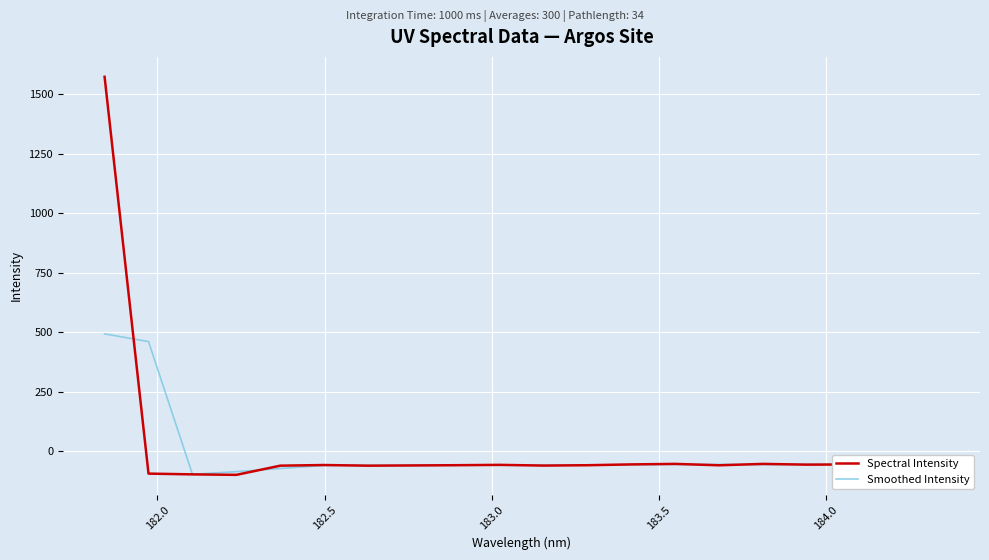

What is the difference between the second highest and second lowest values in the Spectral Intensity series?

44.6